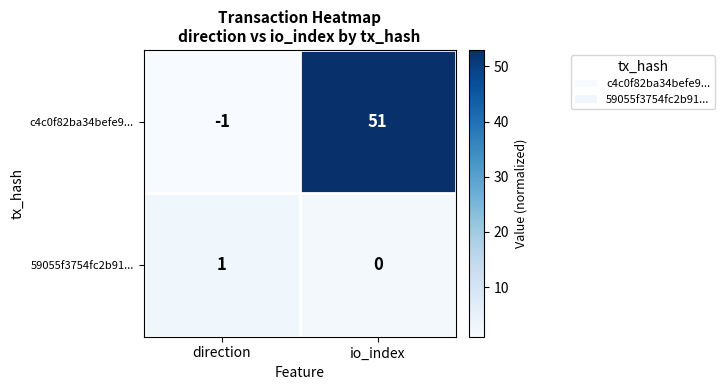

List the series in order of their peak value, highest first.

c4c0f82ba34befe9..., 59055f3754fc2b91...